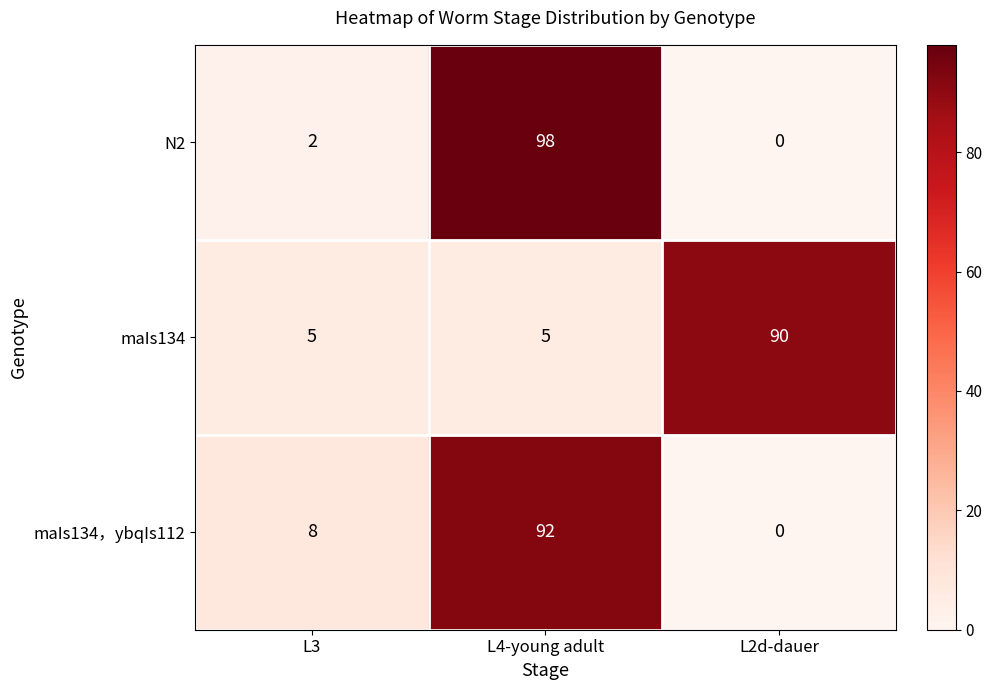

At which label does N2 reach its minimum?

L2d-dauer